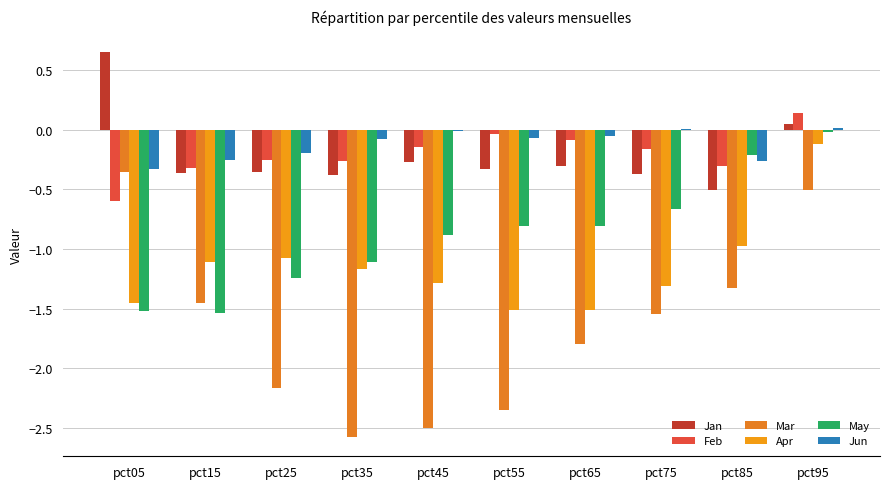

What is the average value of the Feb series?

-0.2